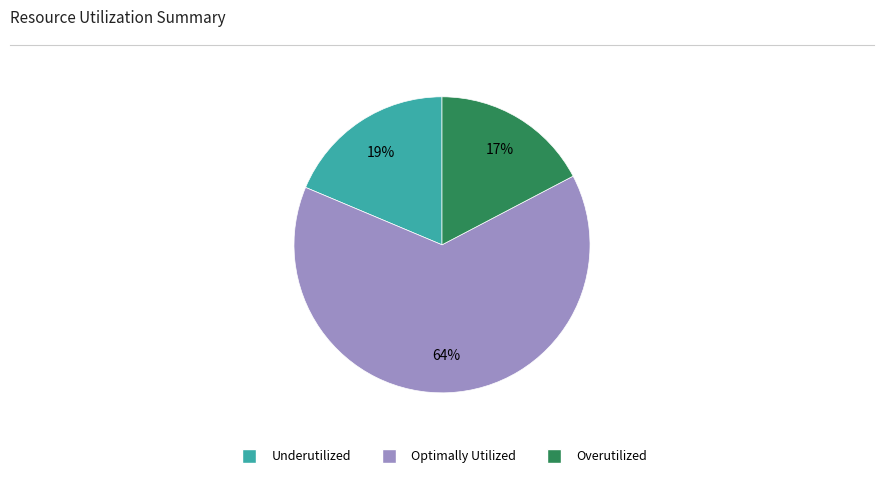

To the nearest percent, what is the difference between the largest and smallest slice percentages?

47%